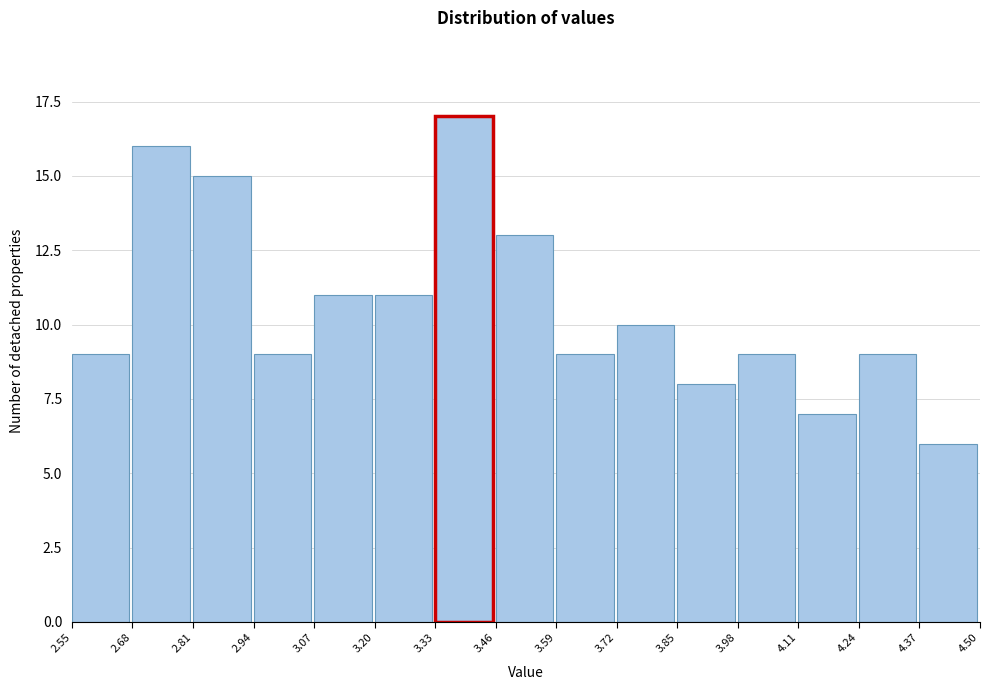

What is the height of the bar covering 3.85 to 3.98 on the x-axis? The values are not printed on the chart, so give them approximately, as read against the axis.

8